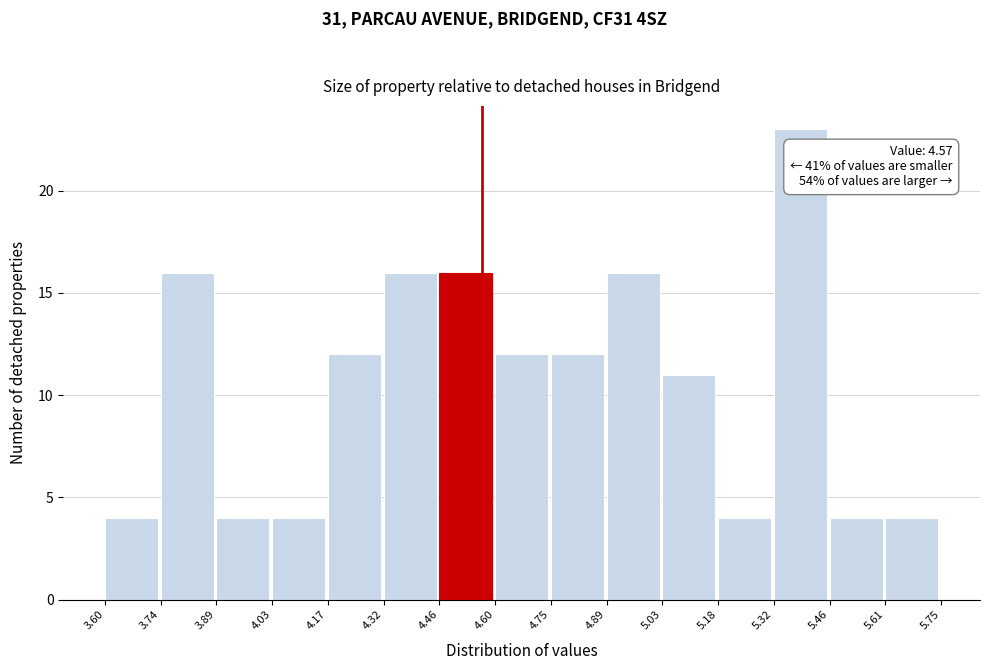

Over which range of the x-axis is the bar tallest?

5.32 to 5.46